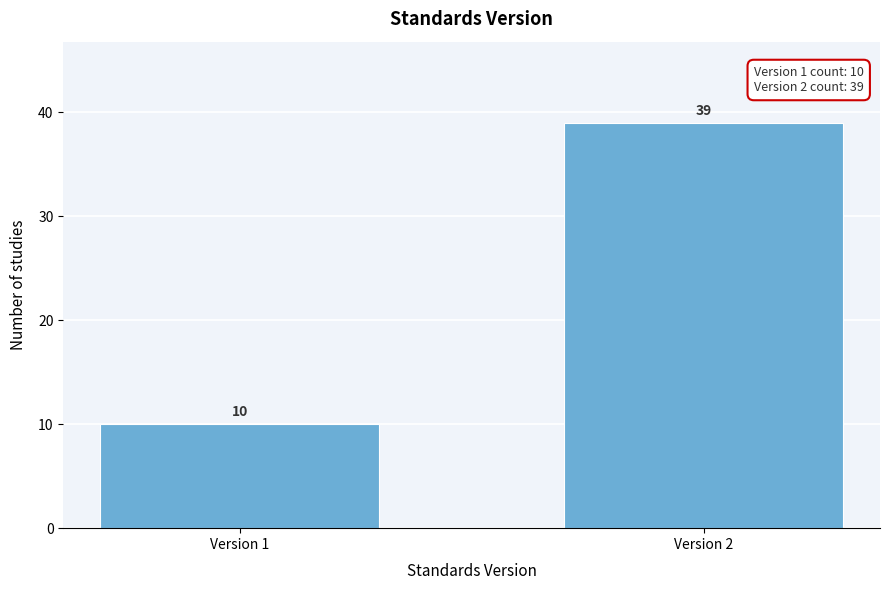

Reading left to right, transcribe all the data shown in this chart.

10	39